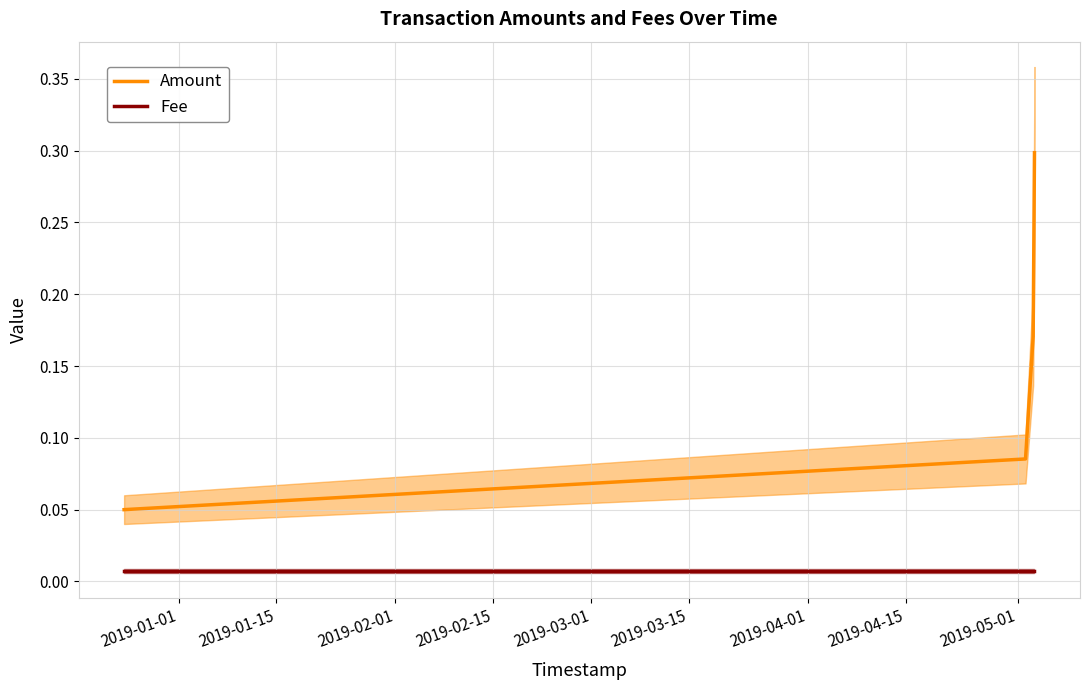

Which series has the largest range (max minus min)?

Amount